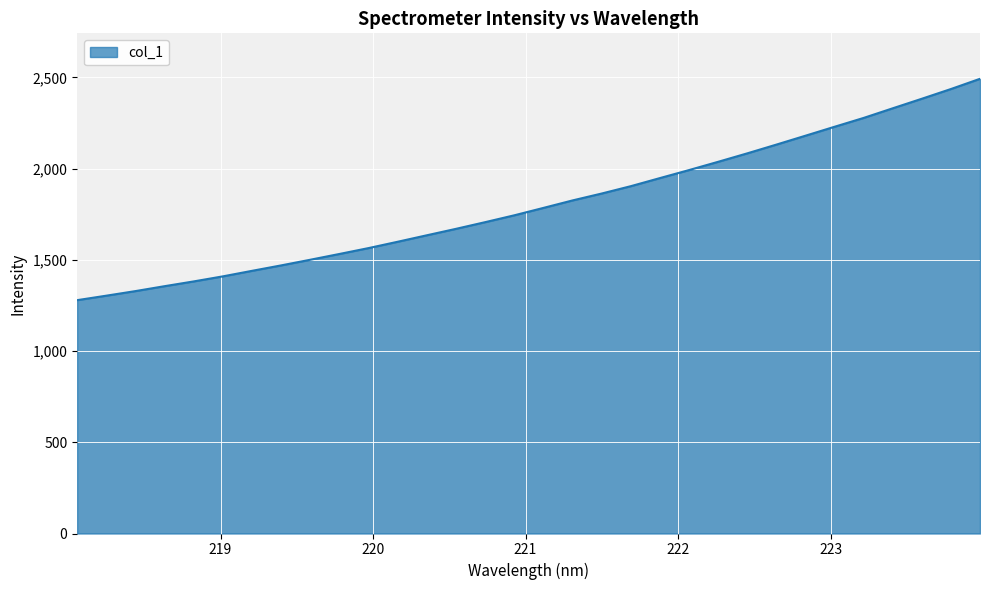

What is the minimum value shown in the chart?

1278.8